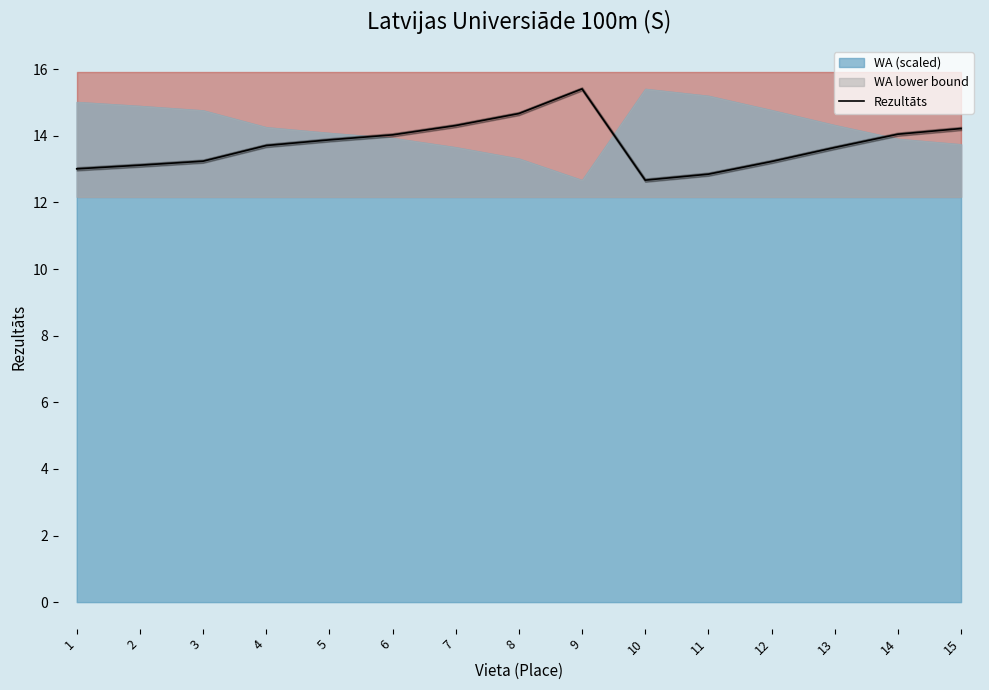

Is this an area chart (filled region under the line)?

No